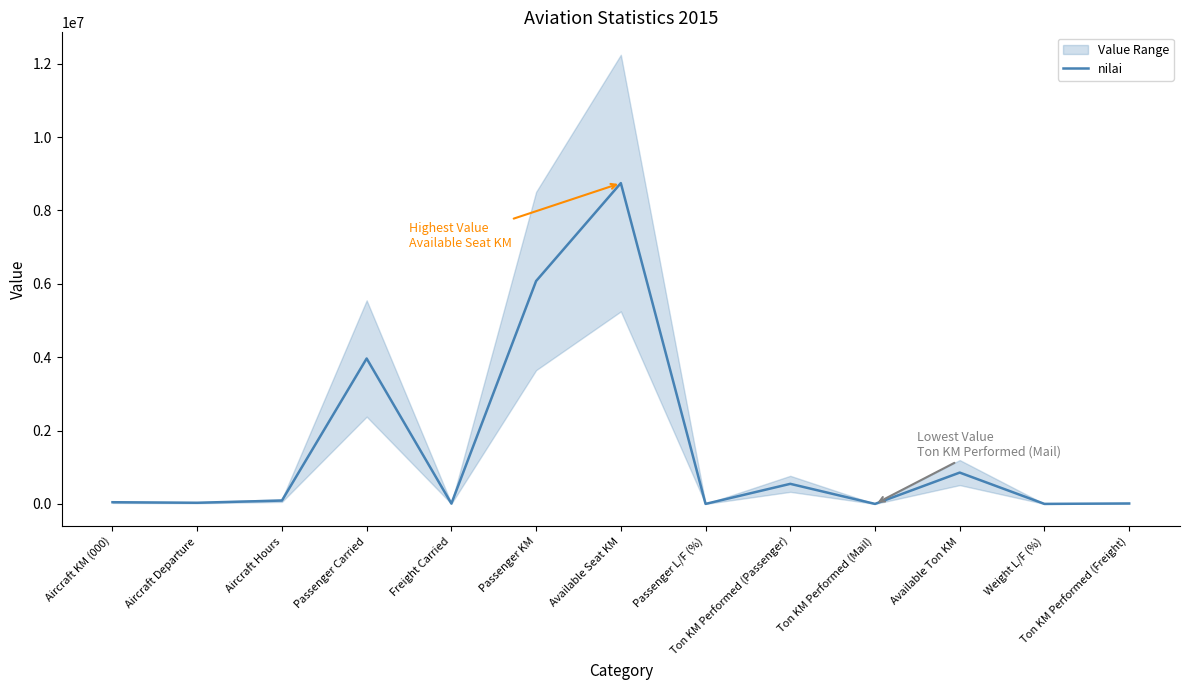

True or false: the data shows 31045 at Aircraft Departure.

True